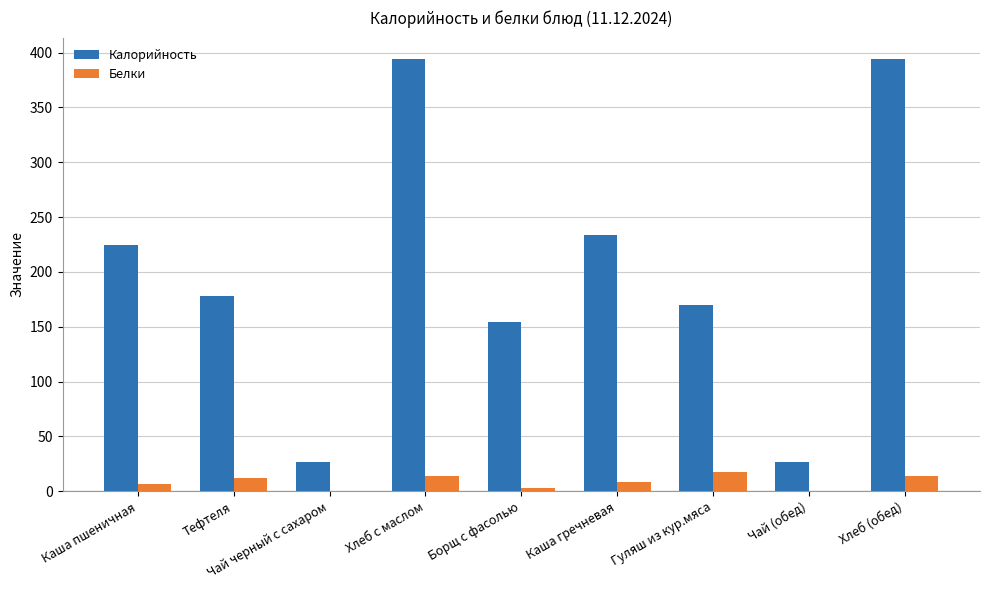

At which label is Калорийность closest to 210?

Каша пшеничная